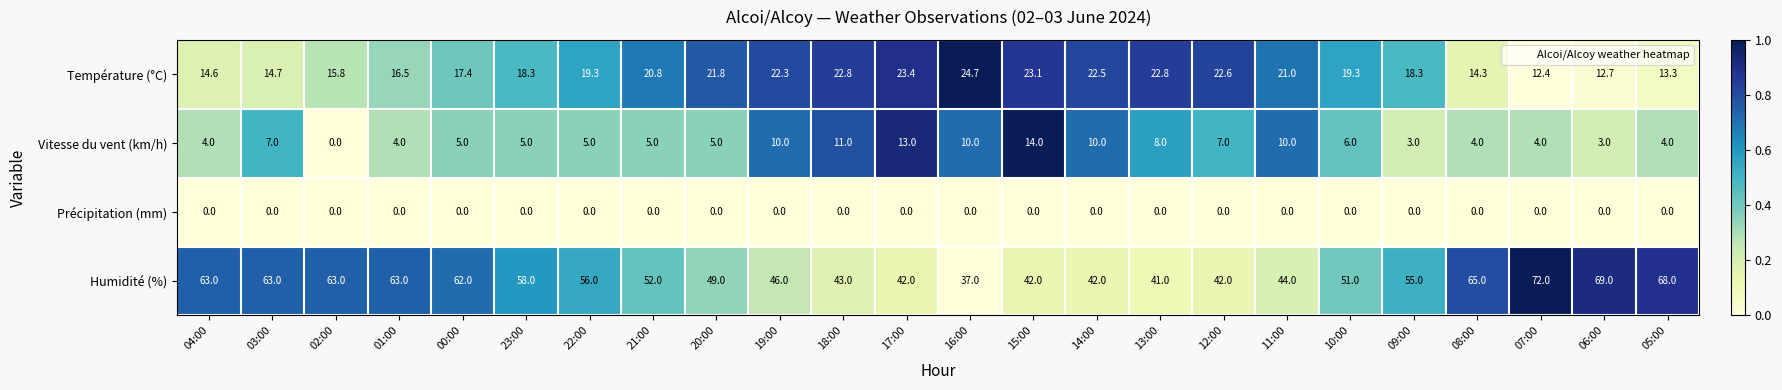

At which category does the chart reach its peak across all series?

07:00